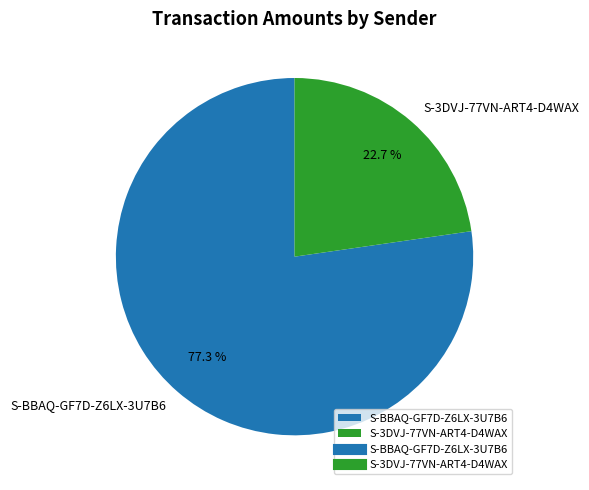

What percentage is NOT represented by S-BBAQ-GF7D-Z6LX-3U7B6?

22.7%